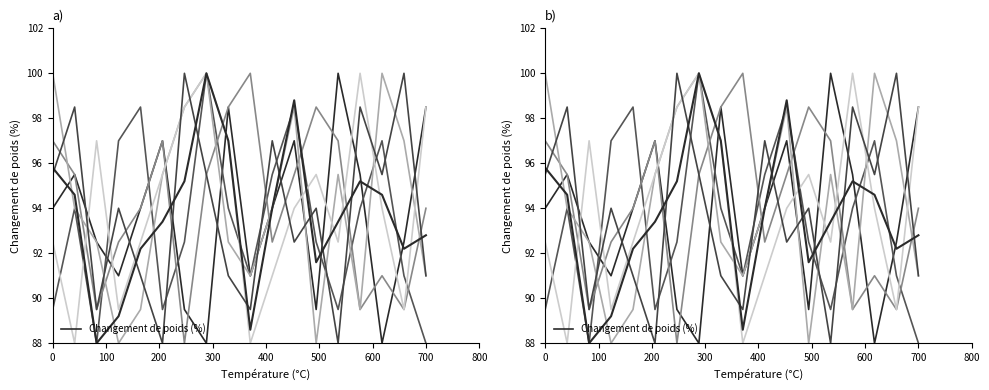

True or false: Changement de poids (%) has more than 1 points higher than both neighbors.

True